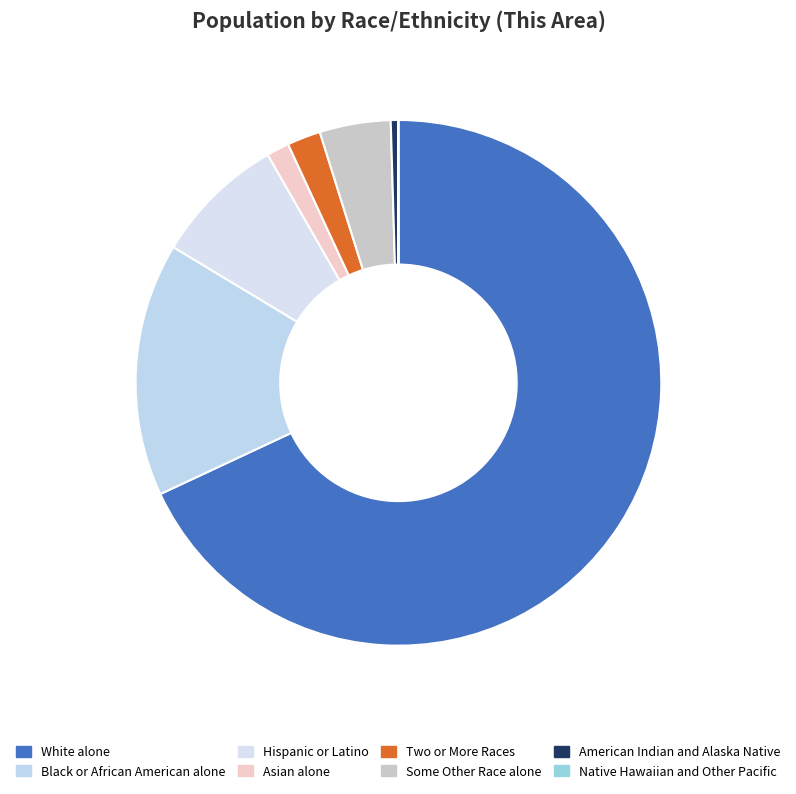

True or false: Two or More Races accounts for 14% of the total.

False